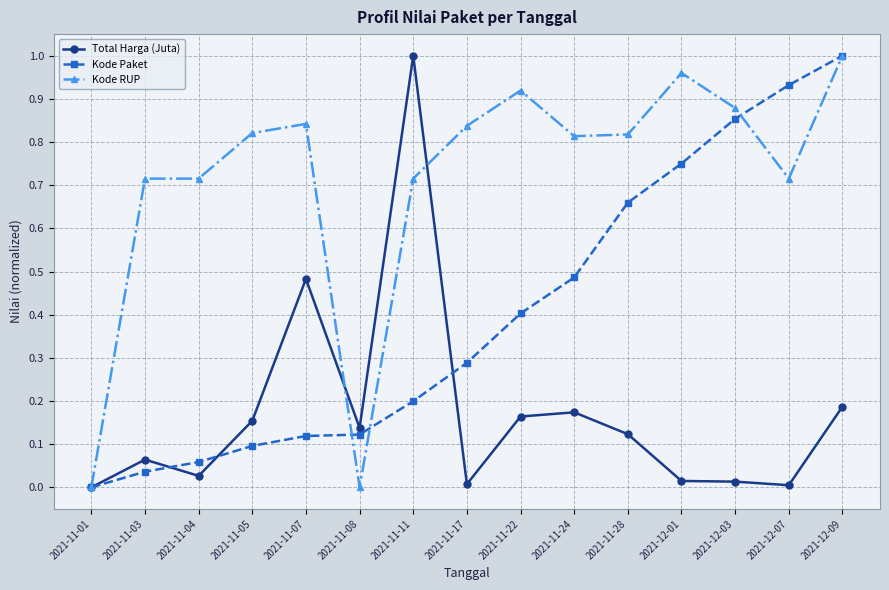

Between 2021-11-17 and 2021-11-28, which series saw the biggest shift?

Kode Paket